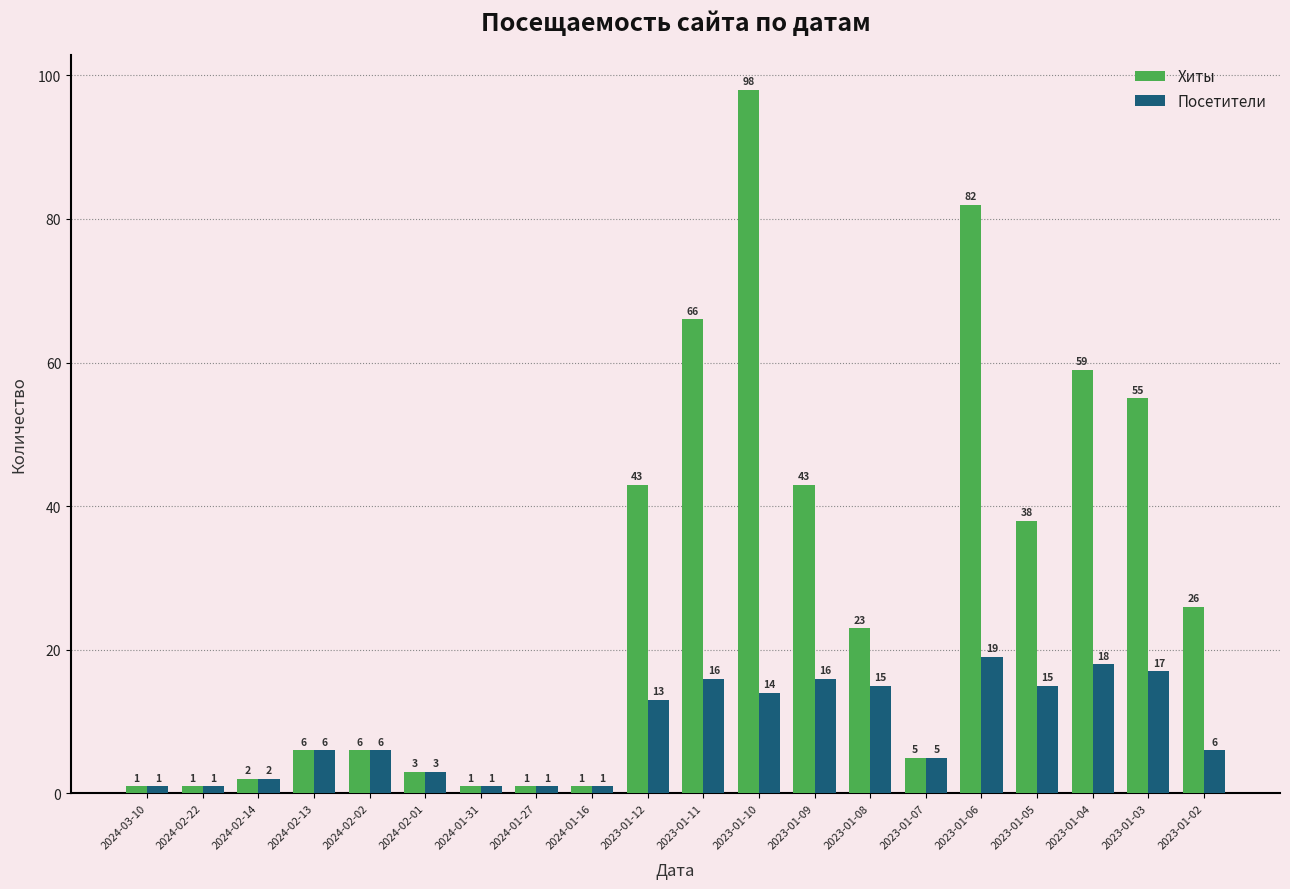

At which label is Посетители closest to 10?

2023-01-12